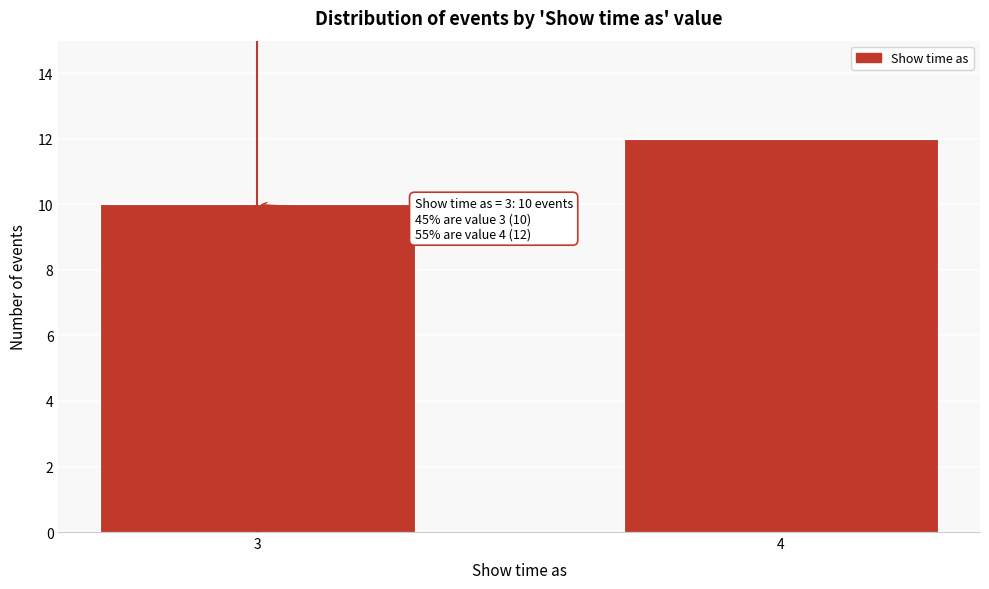

Reading left to right, transcribe all the data shown in this chart.

10	12